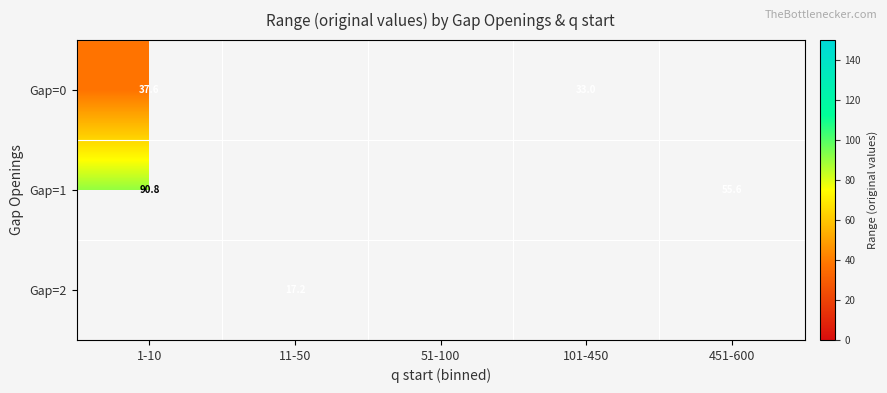

What is the difference between the maximum and minimum values in the Gap=0 series?

4.6